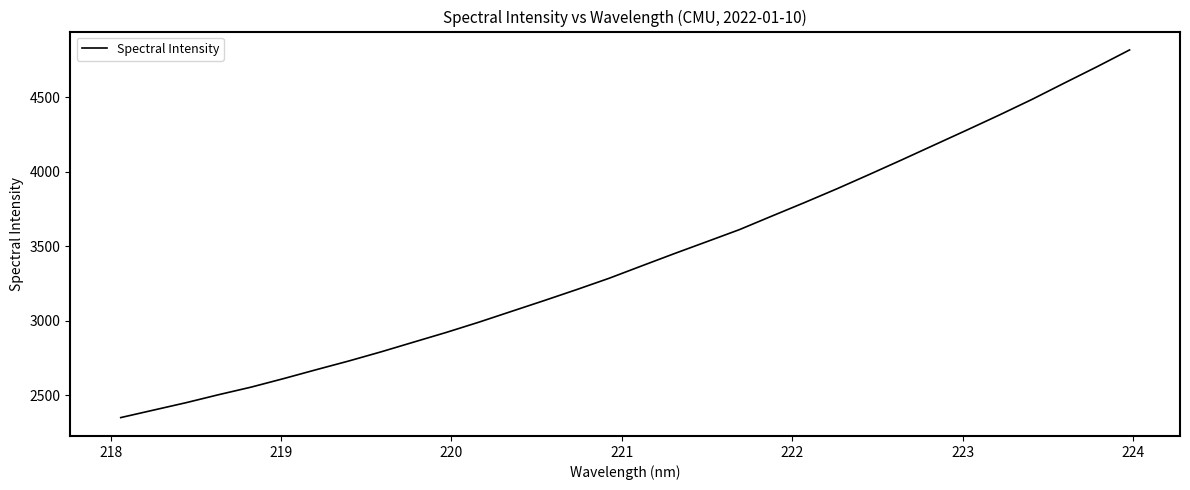

What is the difference between the maximum and second lowest values?

2417.7